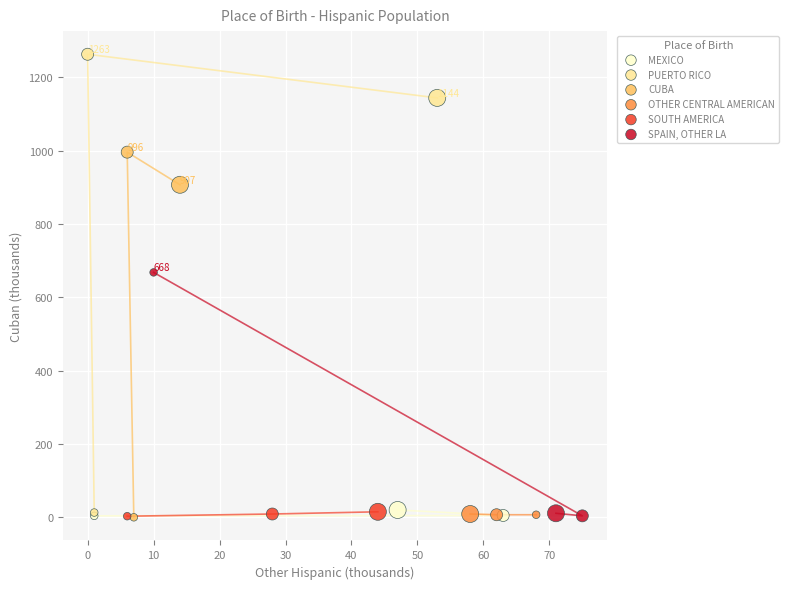

Which series has the widest spread of Y values?

PUERTO RICO